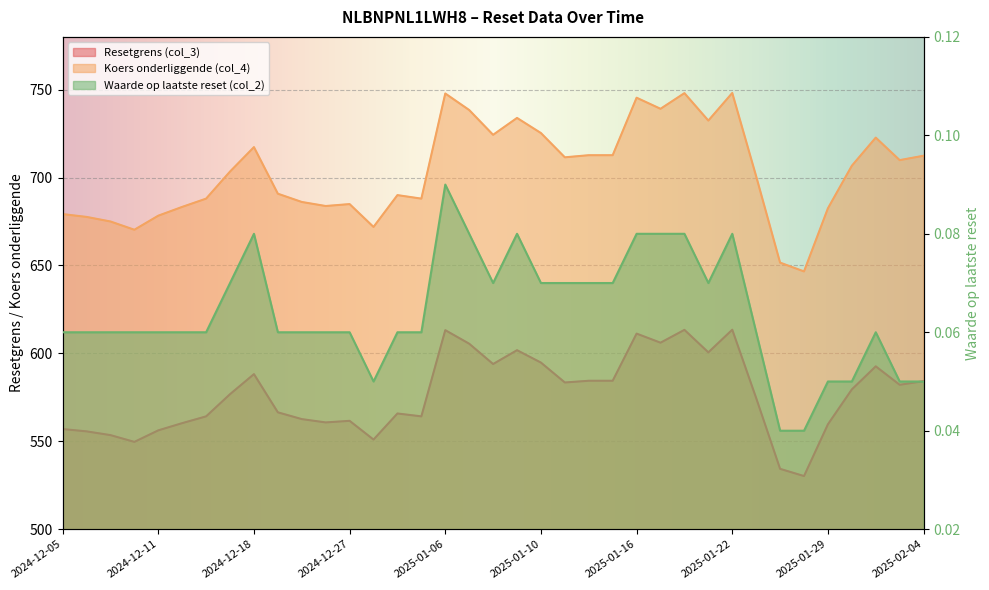

Which label corresponds to the smallest value in the chart?

2025-01-27